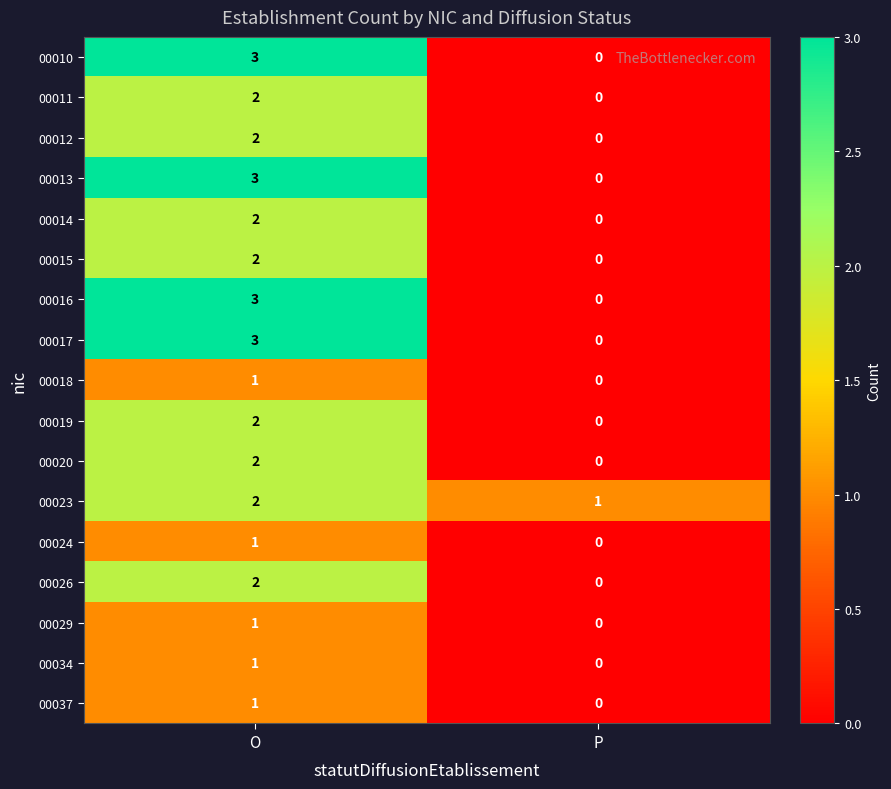

Rank the categories by 00018 value from lowest to highest.

P, O